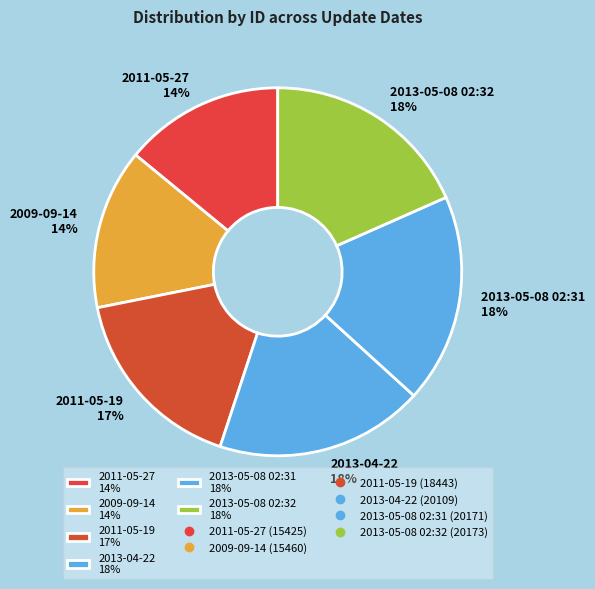

To the nearest percent, what percentage of the pie is 2013-05-08 02:31?

18%